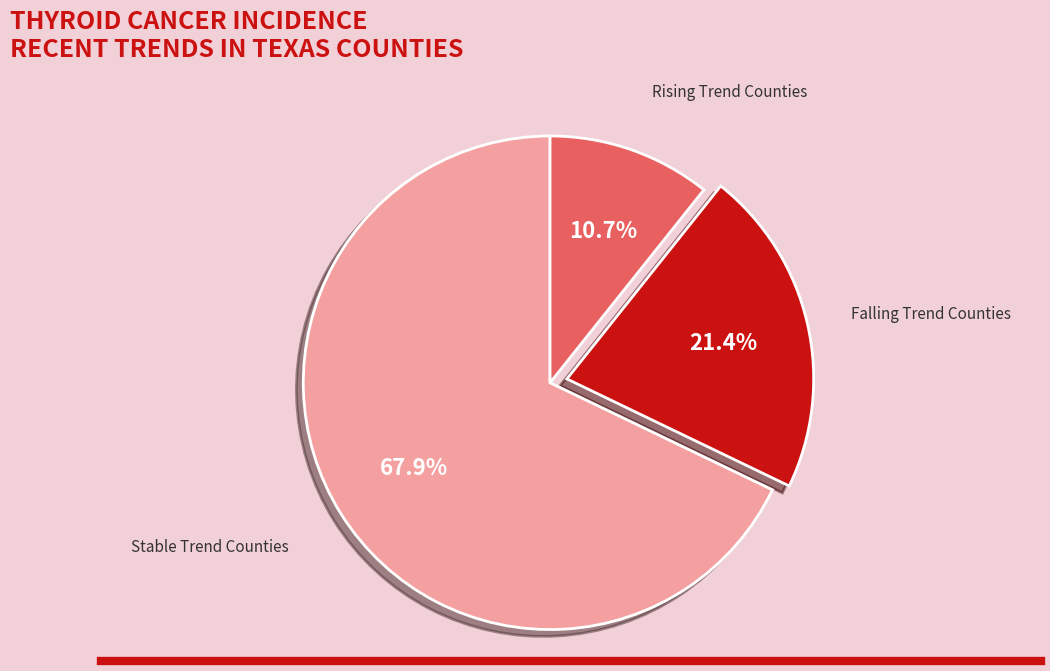

What is the smallest slice in the pie chart?

Rising Trend Counties